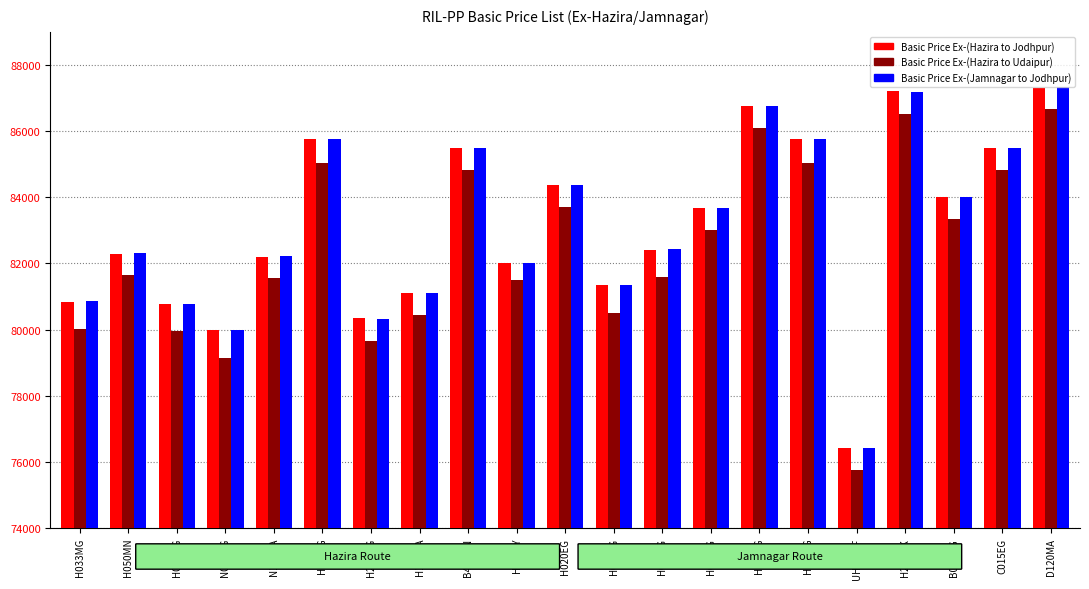

How many series are shown in this chart?

3